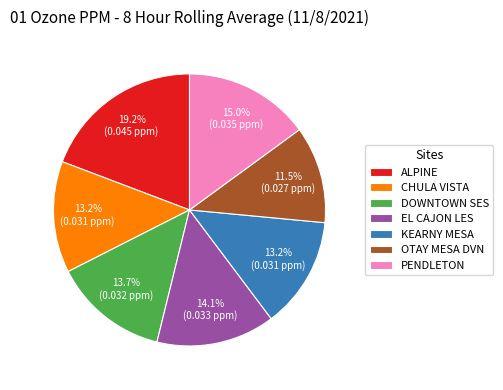

Is the sum of KEARNY MESA and ALPINE greater than half?

No